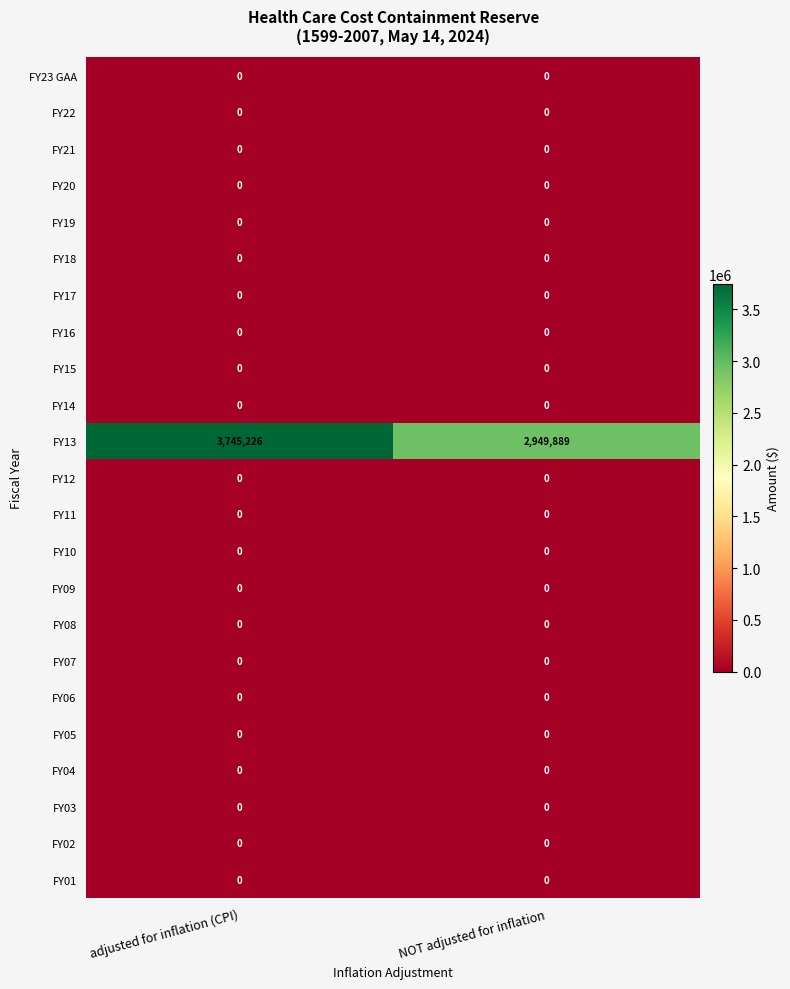

Which series has the largest total across all categories?

FY13